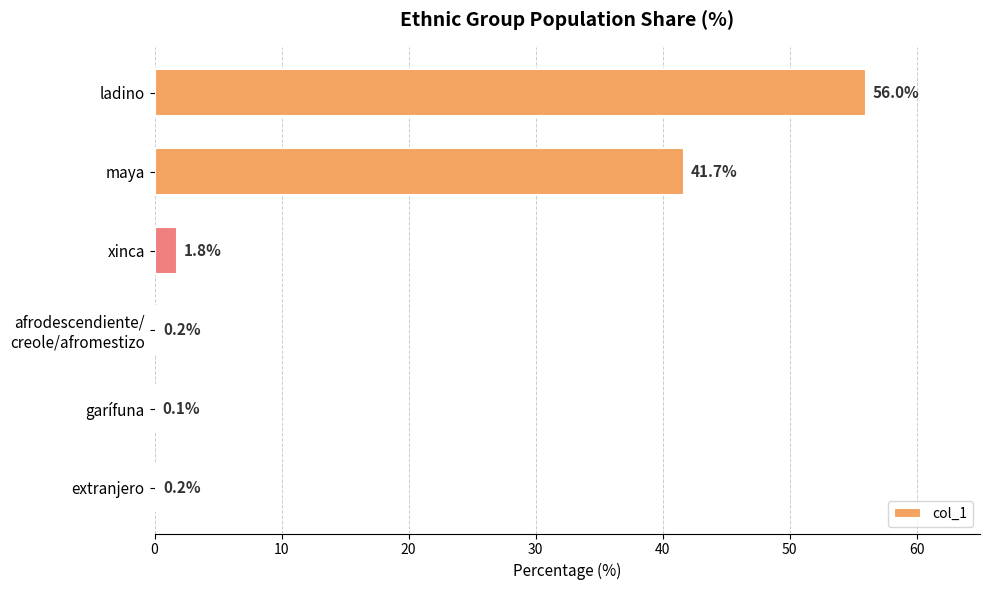

Where is the data nearest to the value 28?

maya